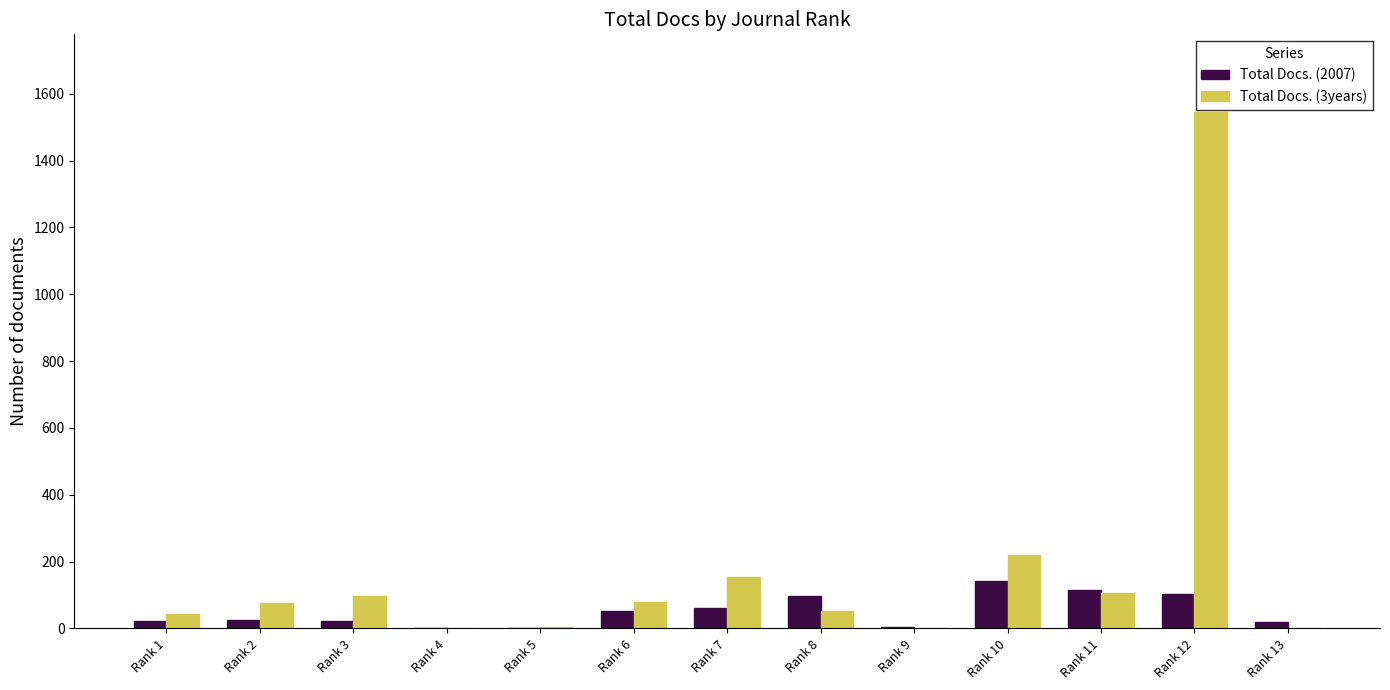

At which label does Total Docs. (3years) reach its peak?

Rank 12